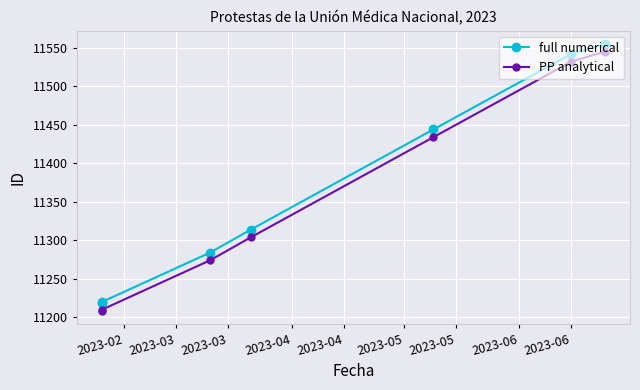

Is the value of PP analytical at 2023-02 greater than the value of full numerical at 2023-03?

No